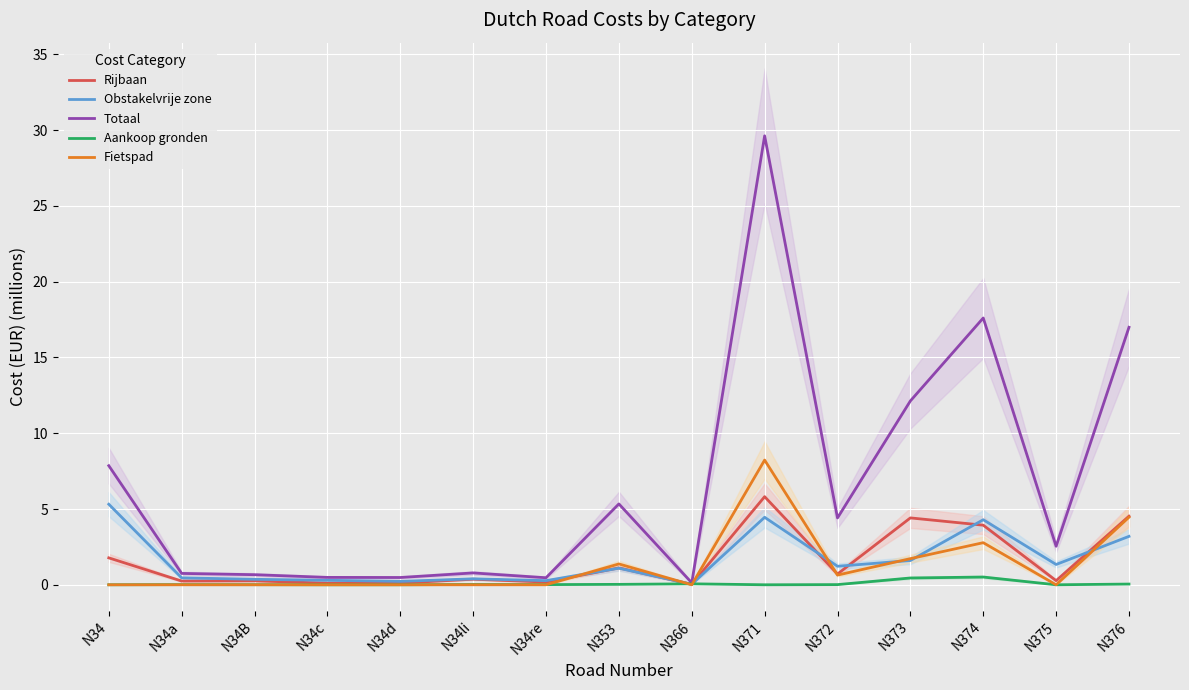

The value of Rijbaan at N376 is 6.6. True or false?

False